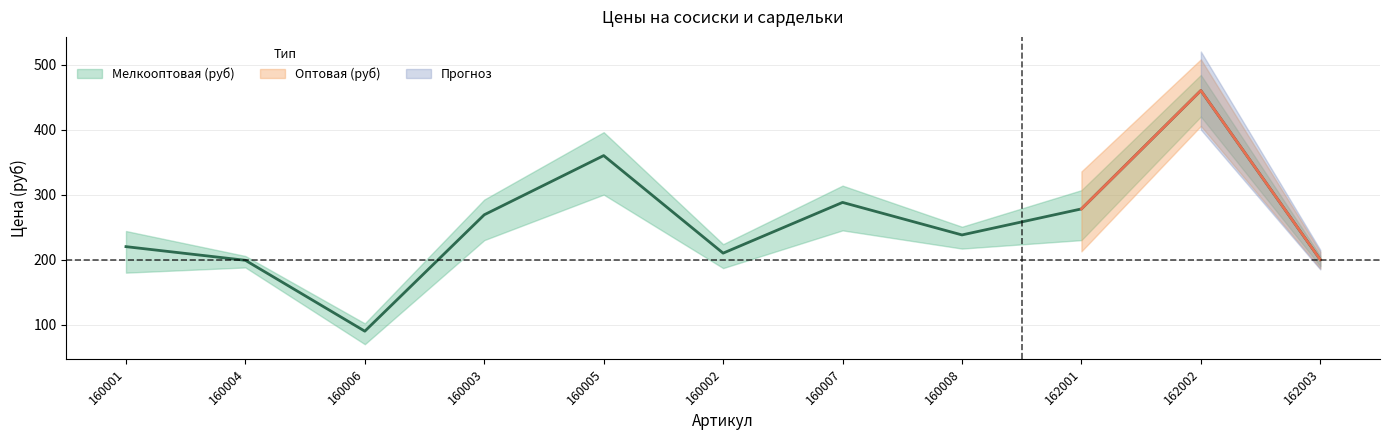

Which has a higher value, 160008 or 160007?

160007